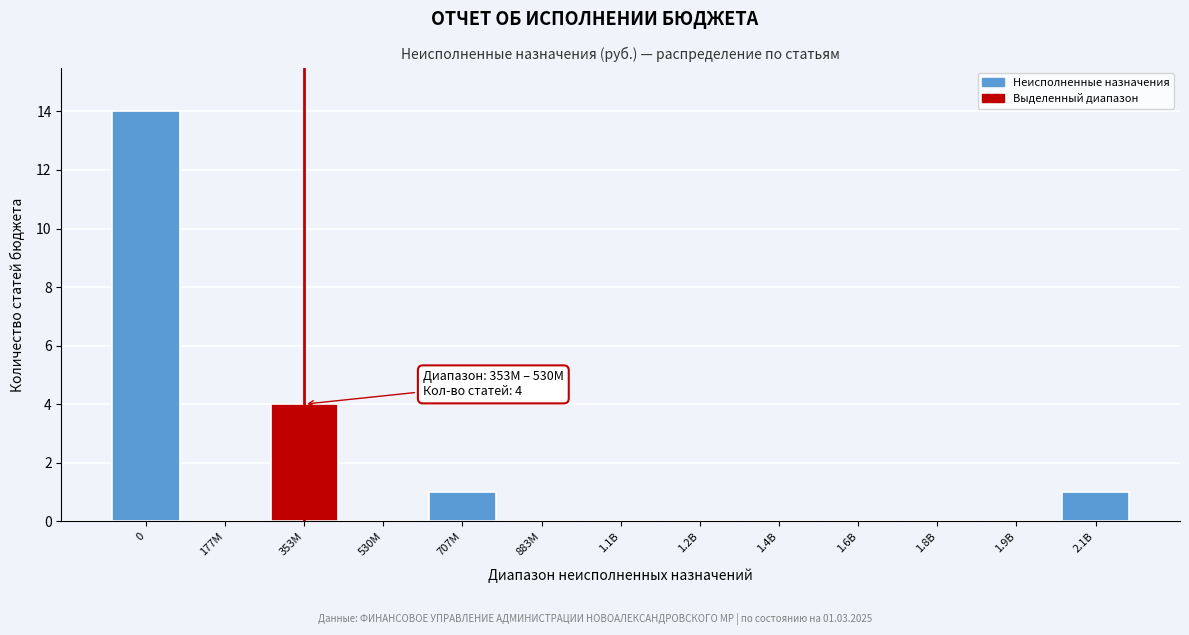

Reading left to right, transcribe all the data shown in this chart.

0=14	177M=0	353M=4	530M=0	707M=1	883M=0	1.1B=0	1.2B=0	1.4B=0	1.6B=0	1.8B=0	1.9B=0	2.1B=1